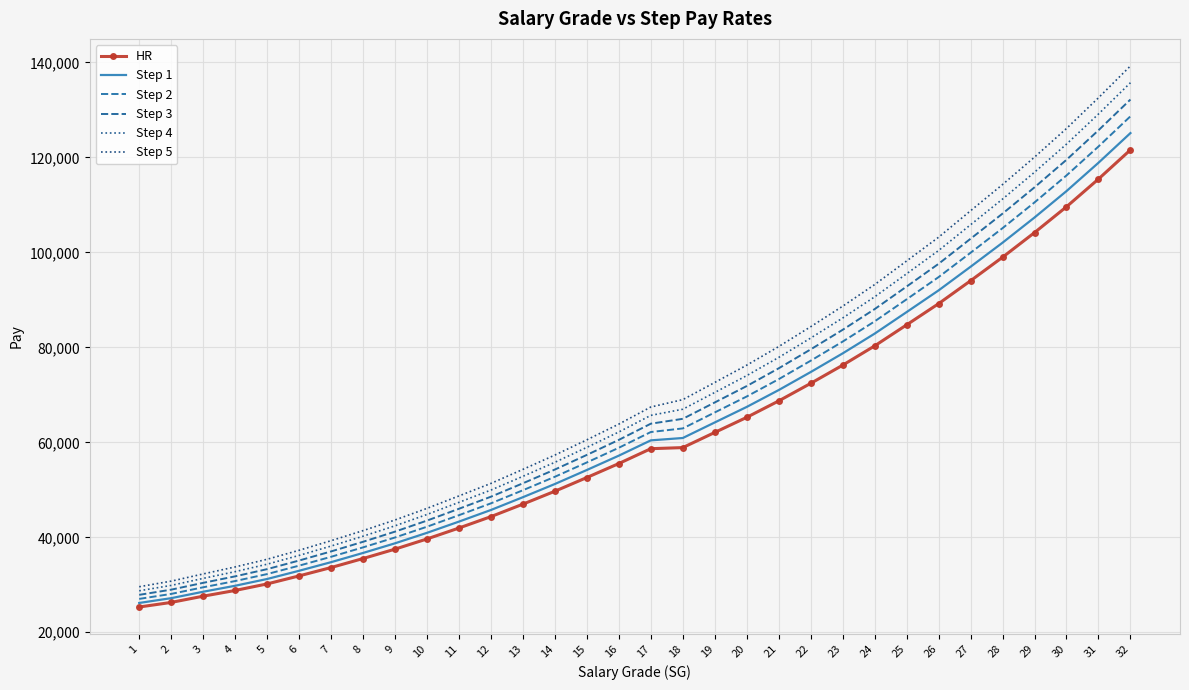

Reading right to left, extract all data points from this chart.

HR: 32=121593	31=115453	30=109611	29=104169	28=98979	27=94029	26=89200	25=84737	24=80306	23=76246	22=72415	21=68720	20=65261	19=62083	18=58891	17=58661	16=55535	15=52589	14=49703	13=46983	12=44354	11=41953	10=39653	9=37507	8=35528	7=33631	6=31870	5=30181	4=28803	3=27598	2=26285	1=25319
Step 1: 32=125128	31=118875	30=112908	29=107348	28=102042	27=96977	26=91999	25=87428	24=82889	23=78730	22=74802	21=71010	20=67459	19=64188	18=60911	17=60416	16=57196	15=54177	14=51226	13=48447	12=45753	11=43305	10=40941	9=38735	8=36703	7=34762	6=32949	5=31219	4=29794	3=28535	2=27181	1=26173
Step 2: 32=128663	31=122297	30=116205	29=110527	28=105105	27=99925	26=94798	25=90119	24=85472	23=81214	22=77189	21=73300	20=69657	19=66293	18=62931	17=62171	16=58857	15=55765	14=52749	13=49911	12=47152	11=44657	10=42229	9=39963	8=37878	7=35893	6=34028	5=32257	4=30785	3=29472	2=28077	1=27027
Step 3: 32=132198	31=125719	30=119502	29=113706	28=108168	27=102873	26=97597	25=92810	24=88055	23=83698	22=79576	21=75590	20=71855	19=68398	18=64951	17=63926	16=60518	15=57353	14=54272	13=51375	12=48551	11=46009	10=43517	9=41191	8=39053	7=37024	6=35107	5=33295	4=31776	3=30409	2=28973	1=27881
Step 4: 32=135733	31=129141	30=122799	29=116885	28=111231	27=105821	26=100396	25=95501	24=90638	23=86182	22=81963	21=77880	20=74053	19=70503	18=66971	17=65681	16=62179	15=58941	14=55795	13=52839	12=49950	11=47361	10=44805	9=42419	8=40228	7=38155	6=36186	5=34333	4=32767	3=31346	2=29869	1=28735
Step 5: 32=139268	31=132563	30=126096	29=120064	28=114294	27=108769	26=103195	25=98192	24=93221	23=88666	22=84350	21=80170	20=76251	19=72608	18=68991	17=67436	16=63840	15=60529	14=57318	13=54303	12=51349	11=48713	10=46093	9=43647	8=41403	7=39286	6=37265	5=35371	4=33758	3=32283	2=30765	1=29589